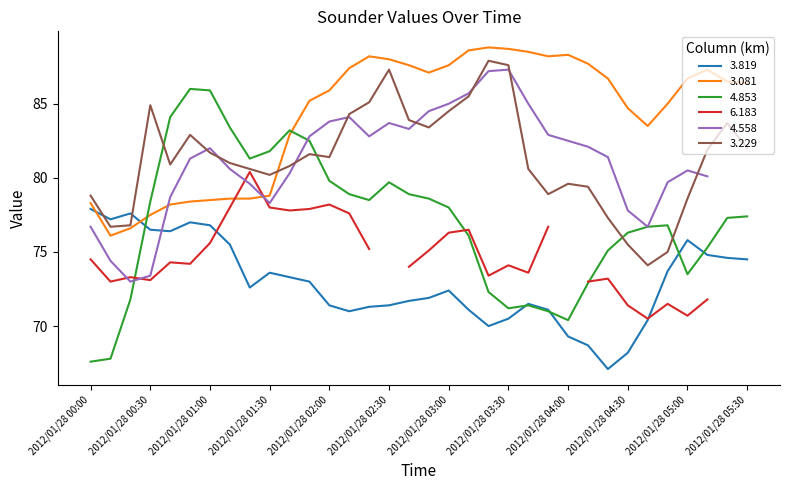

The value of 3.819 at 2012/01/28 01:30 is 132.3. True or false?

False